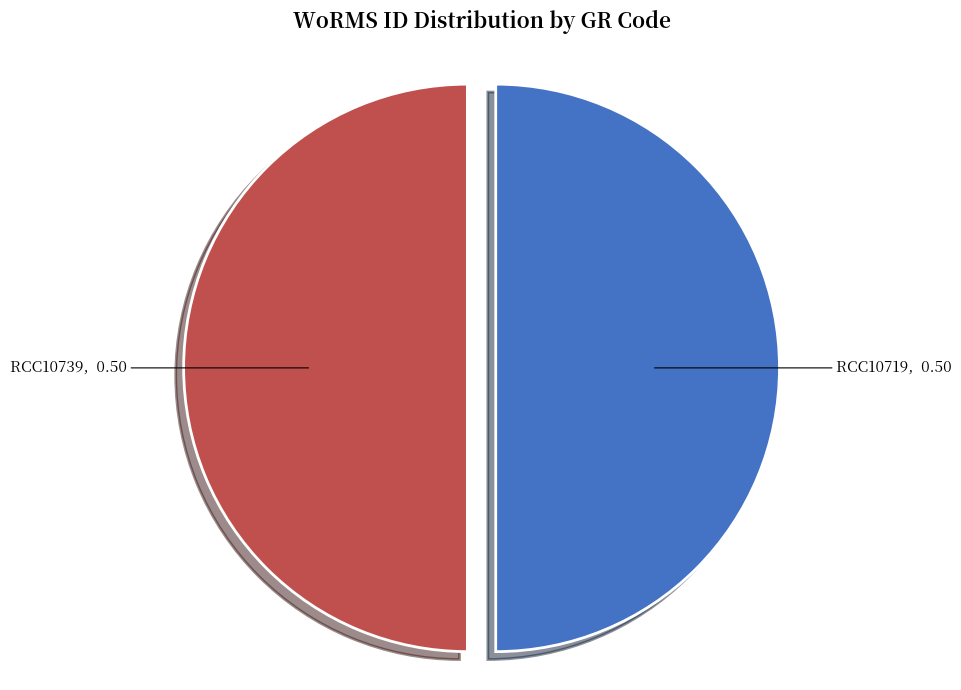

Which category has the biggest portion of the pie?

RCC10739